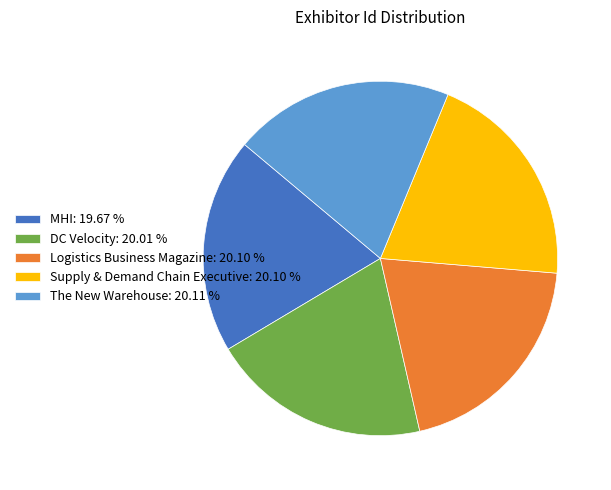

Is the sum of DC Velocity: 20.01 % and Logistics Business Magazine: 20.10 % greater than half?

No